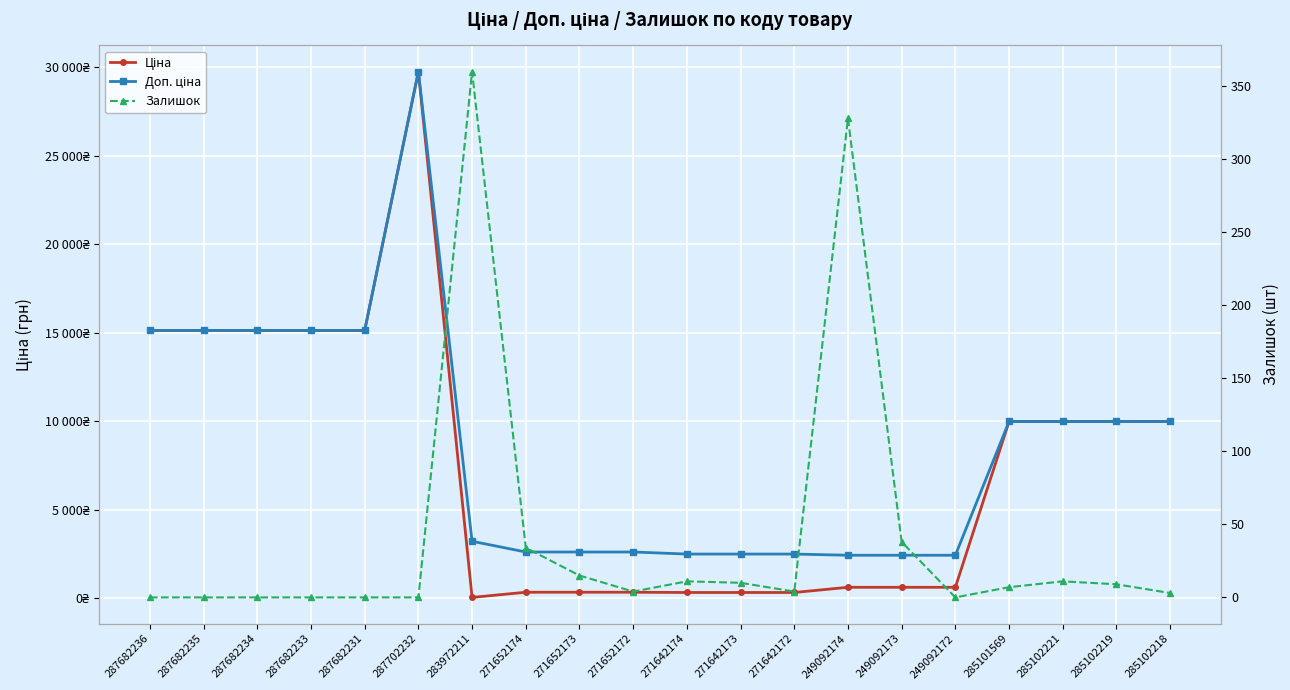

Is the value of Доп. ціна at 271642172 greater than the value of Ціна at 287702232?

No